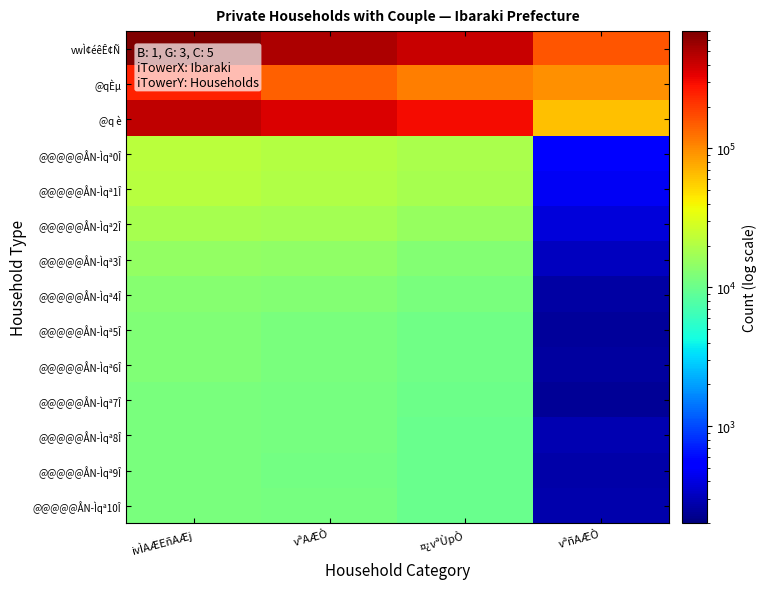

How many categories are shown in the chart?

4